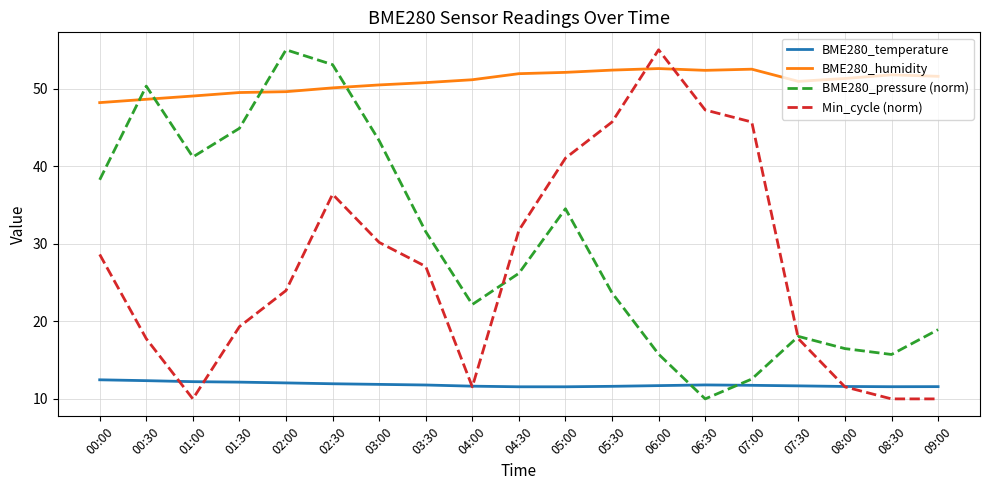

What position from the right is 08:00?

3